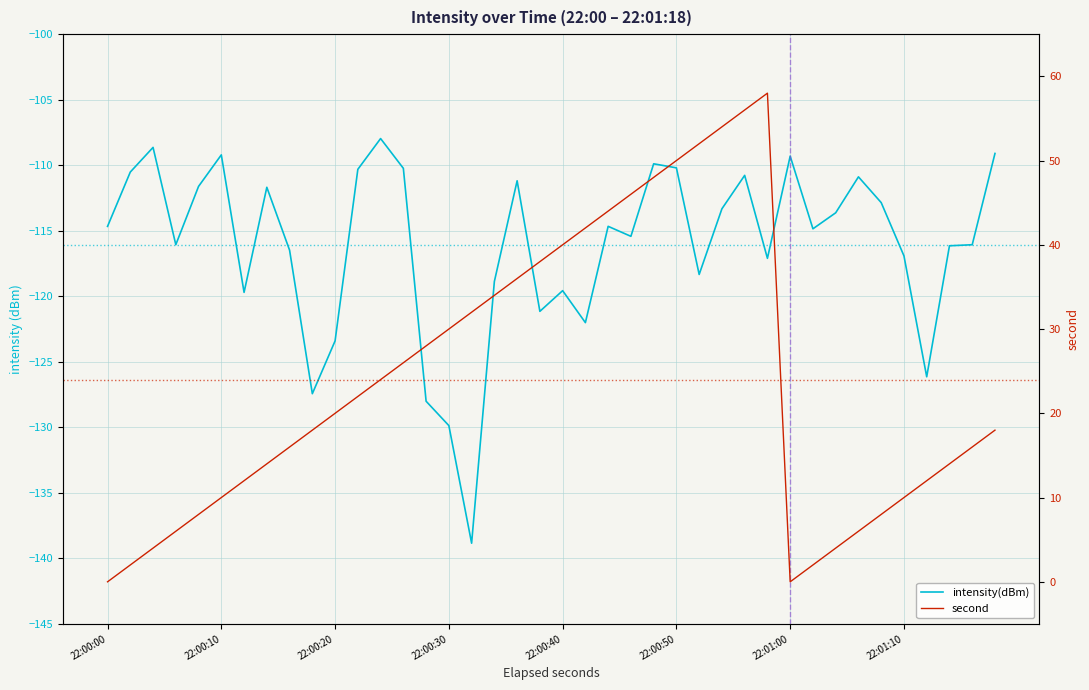

Reading left to right, extract all data points from this chart.

intensity(dBm): -114.7	-110.5	-108.6	-116.1	-111.6	-109.2	-119.7	-111.7	-116.5	-127.4	-123.4	-110.3	-108.0	-110.2	-128.0	-129.9	-138.8	-118.9	-111.2	-121.1	-119.6	-122.0	-114.7	-115.4	-109.9	-110.2	-118.3	-113.3	-110.8	-117.1	-109.3	-114.9	-113.6	-110.9	-112.9	-116.9	-126.1	-116.1	-116.1	-109.1
second: 0.0	2.0	4.0	6.0	8.0	10.0	12.0	14.0	16.0	18.0	20.0	22.0	24.0	26.0	28.0	30.0	32.0	34.0	36.0	38.0	40.0	42.0	44.0	46.0	48.0	50.0	52.0	54.0	56.0	58.0	0.0	2.0	4.0	6.0	8.0	10.0	12.0	14.0	16.0	18.0